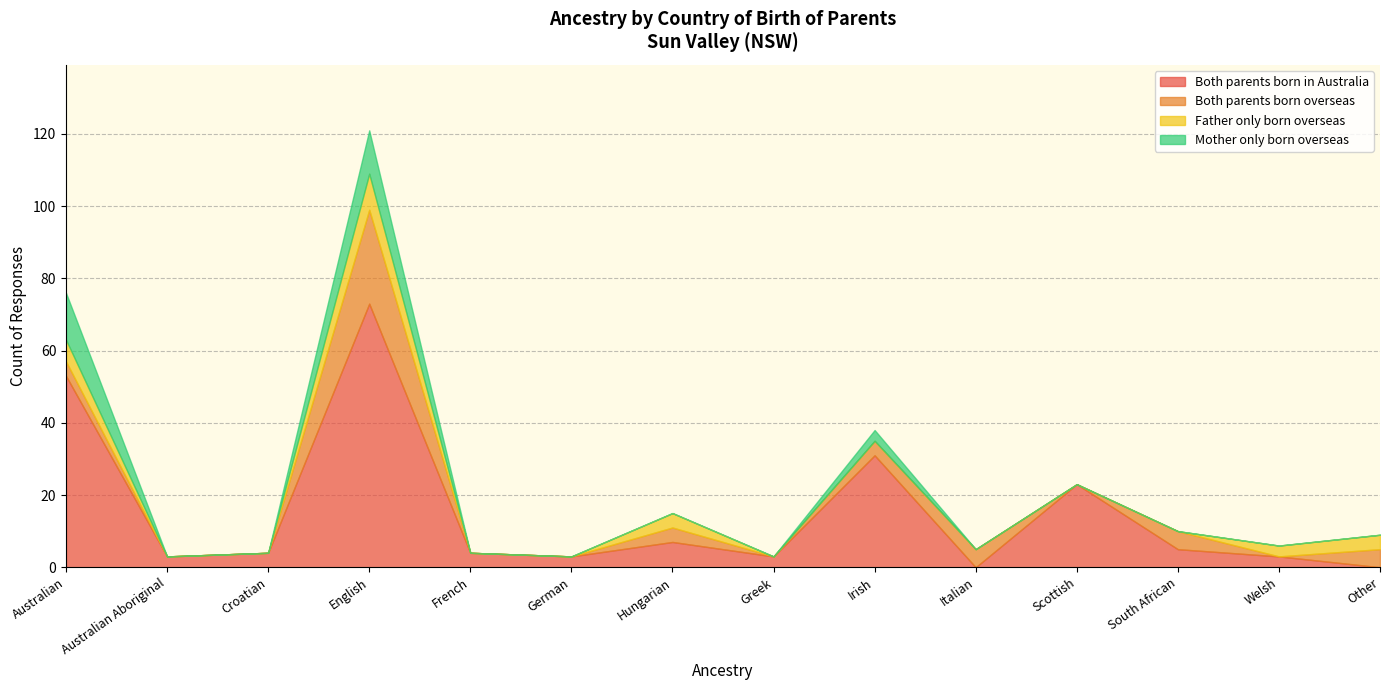

At which category is the sum across all series the highest?

English